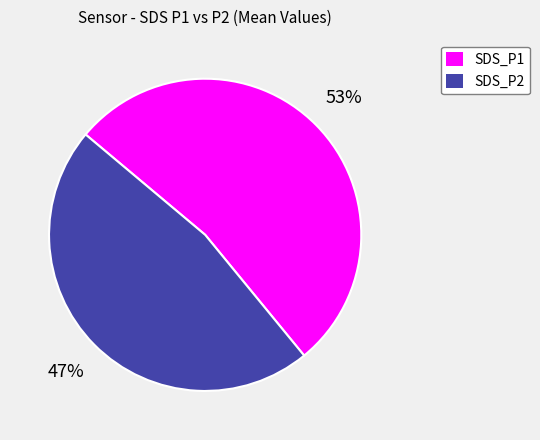

How many segments does this pie chart have?

2